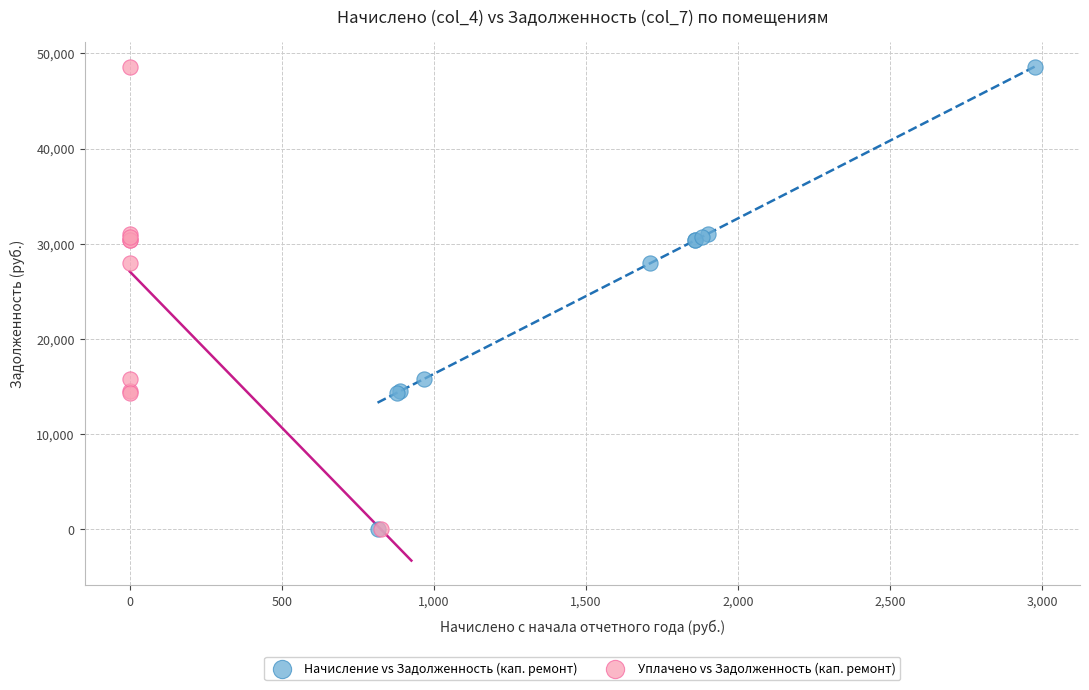

What are all the series names shown in the legend?

Начисление vs Задолженность (кап. ремонт), Уплачено vs Задолженность (кап. ремонт)